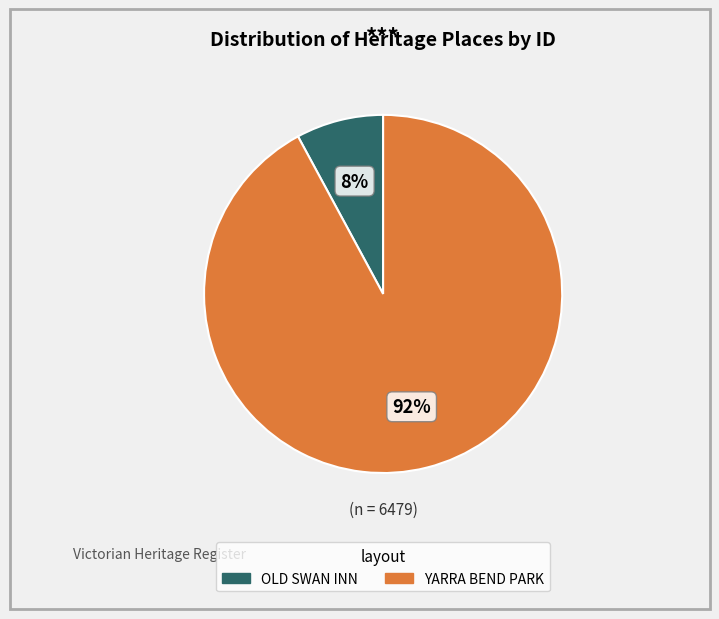

Combined, do OLD SWAN INN and YARRA BEND PARK account for over 50%?

Yes